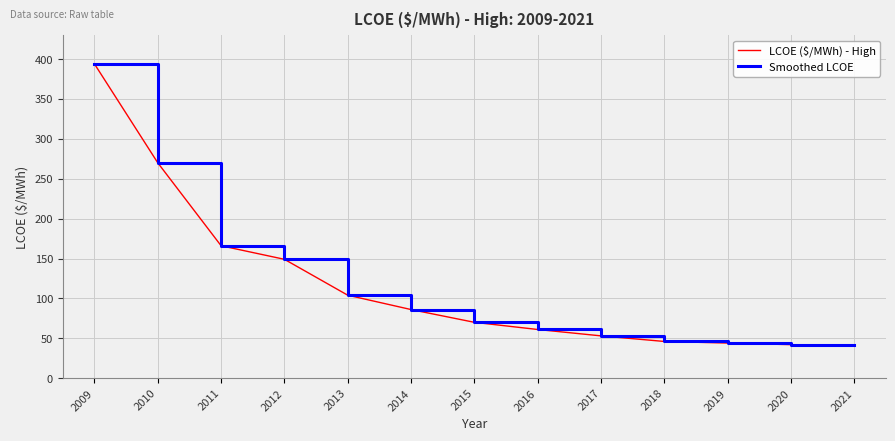

The value of Smoothed LCOE at 2021 is 41. True or false?

True